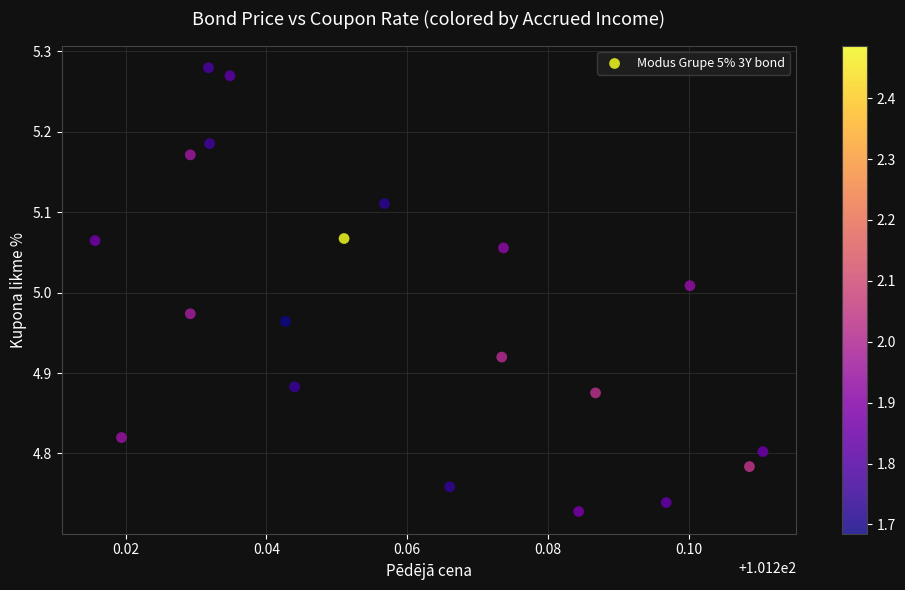

What is the range of Y values (max minus min)?

0.6